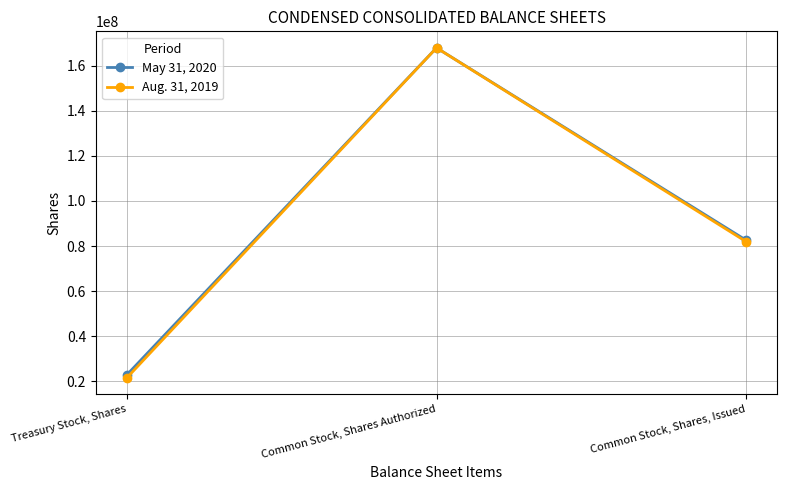

Rank the categories by May 31, 2020 value from highest to lowest.

Common Stock, Shares Authorized, Common Stock, Shares, Issued, Treasury Stock, Shares